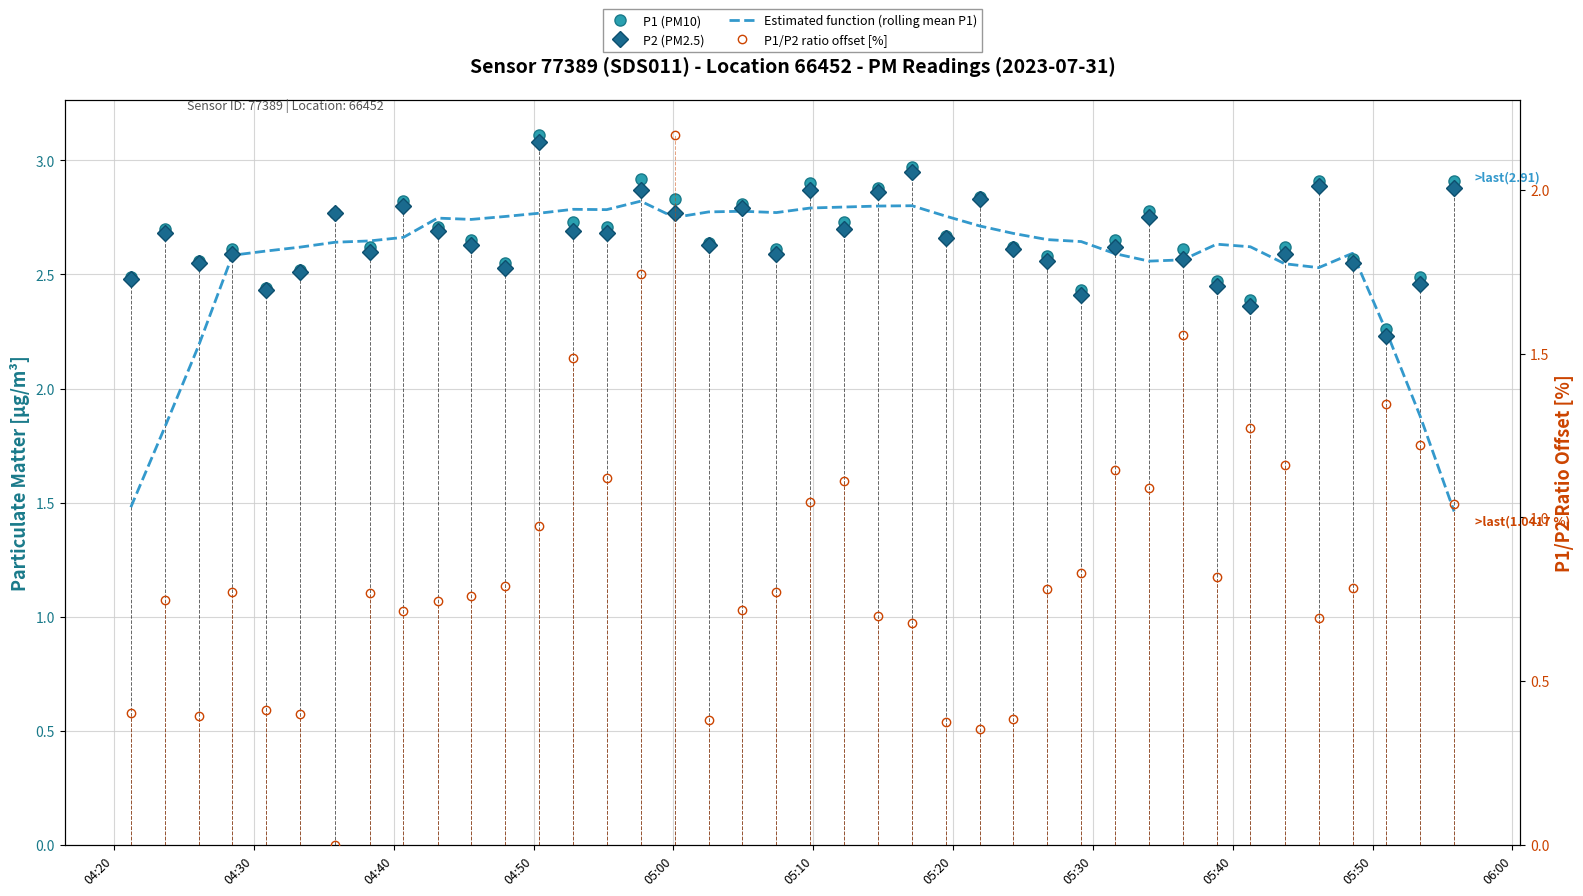

True or false: Estimated function (rolling mean P1) and P1/P2 ratio offset [%] intersect in this chart.

False